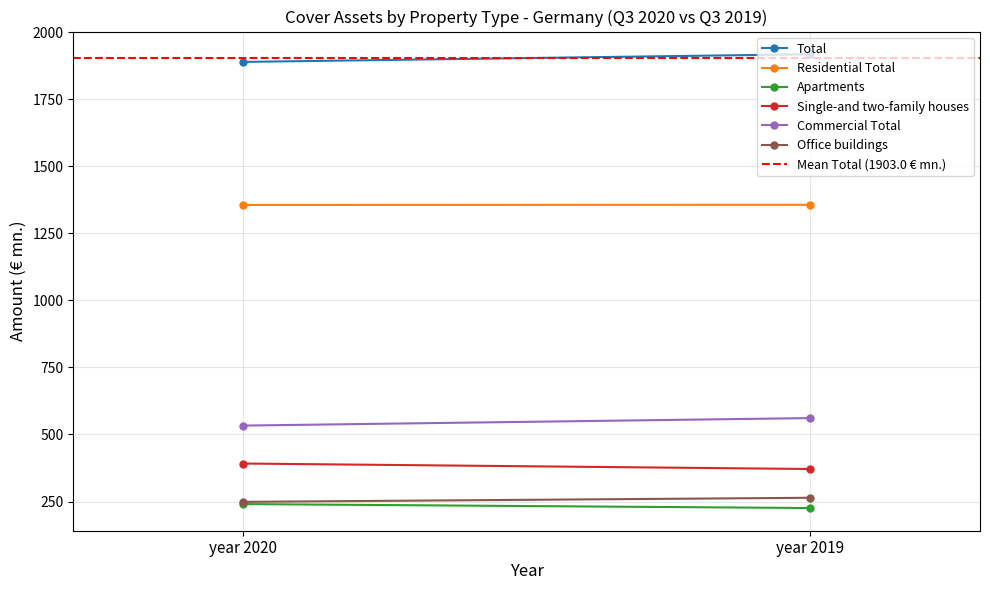

Where does the Residential Total series first go above 1356?

year 2019